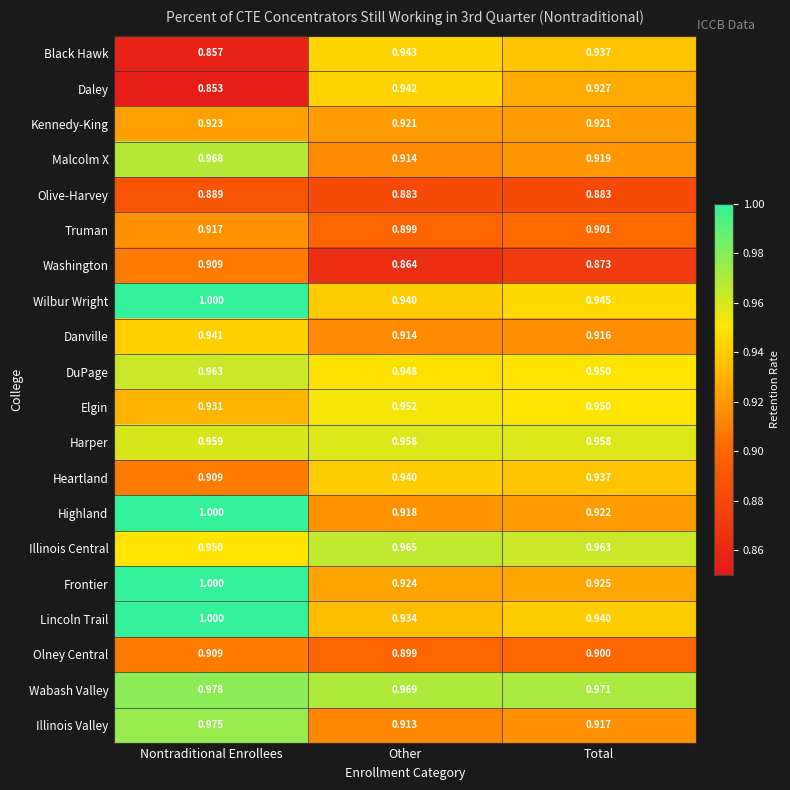

Which category has the highest value across all series?

Nontraditional Enrollees